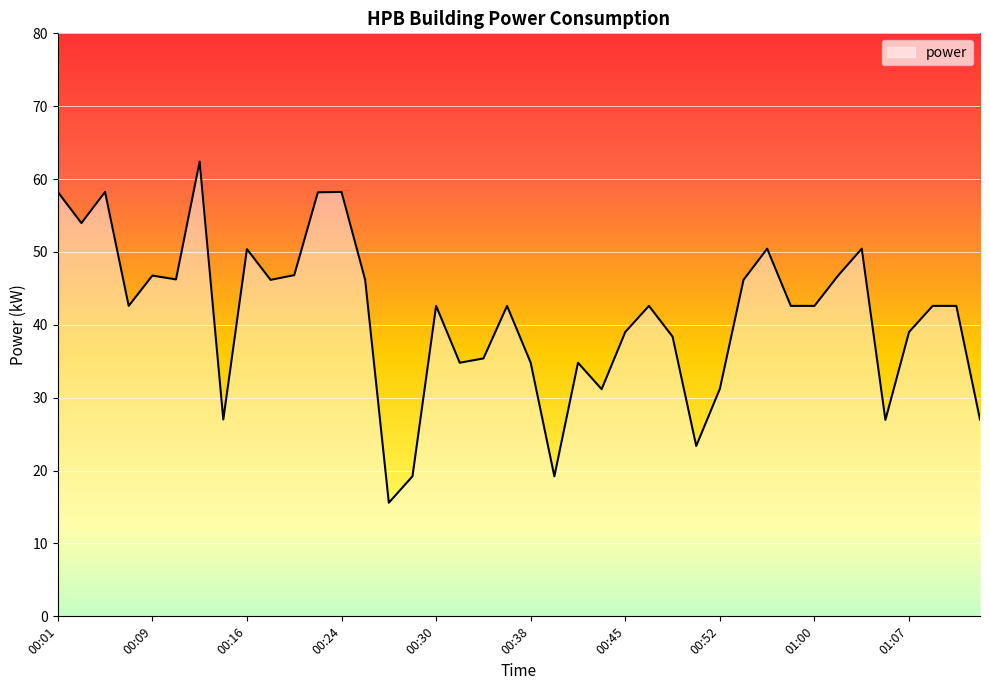

What is the minimum value shown in the chart?

15.6